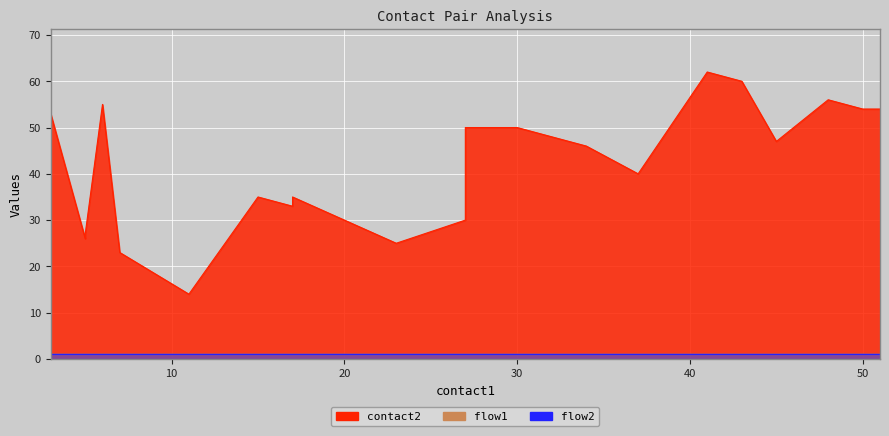

True or false: flow2 and contact2 cross at least once.

False